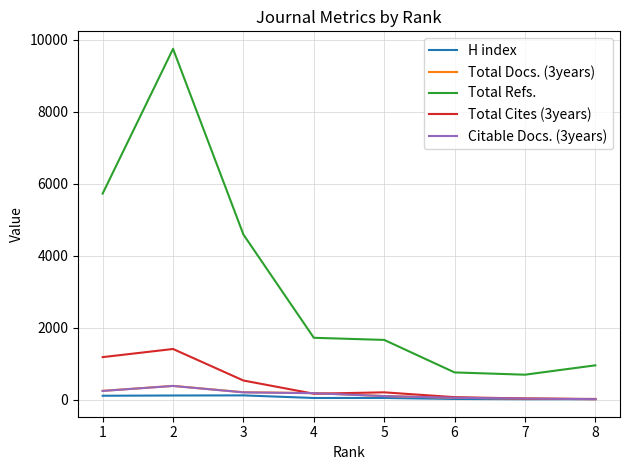

True or false: Total Cites (3years) has a value of 1407 at 2.

True